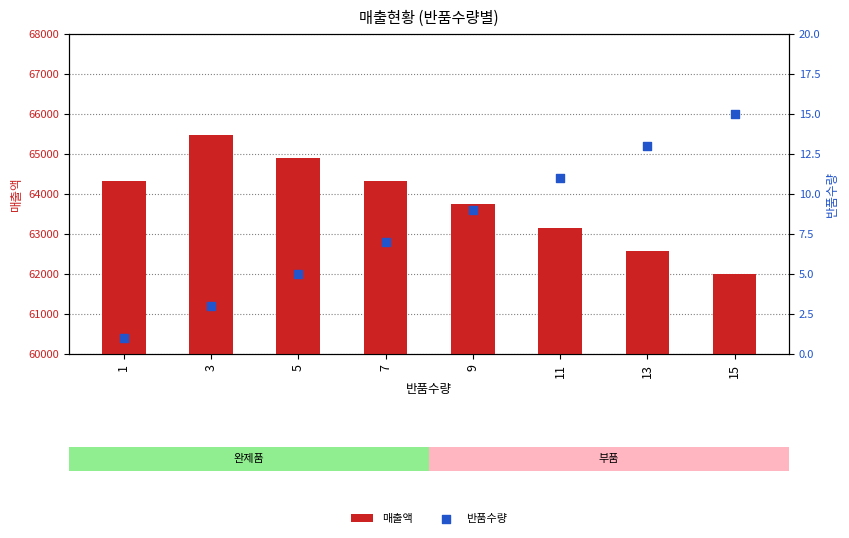

At which category is the sum across all series the highest?

3